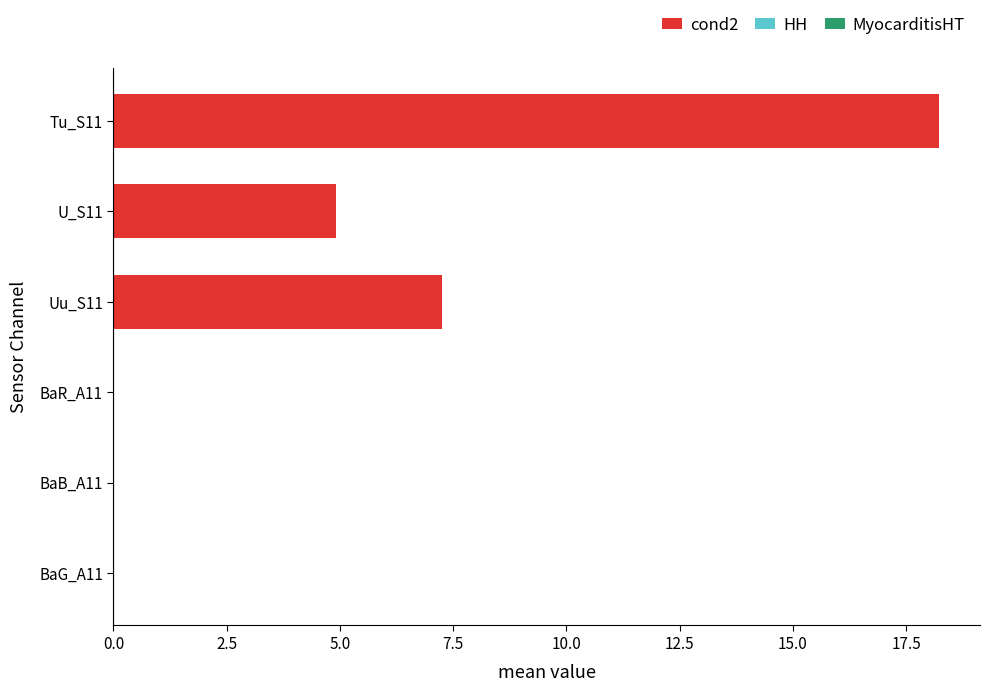

The value at Uu_S11 is 7.2. True or false?

True